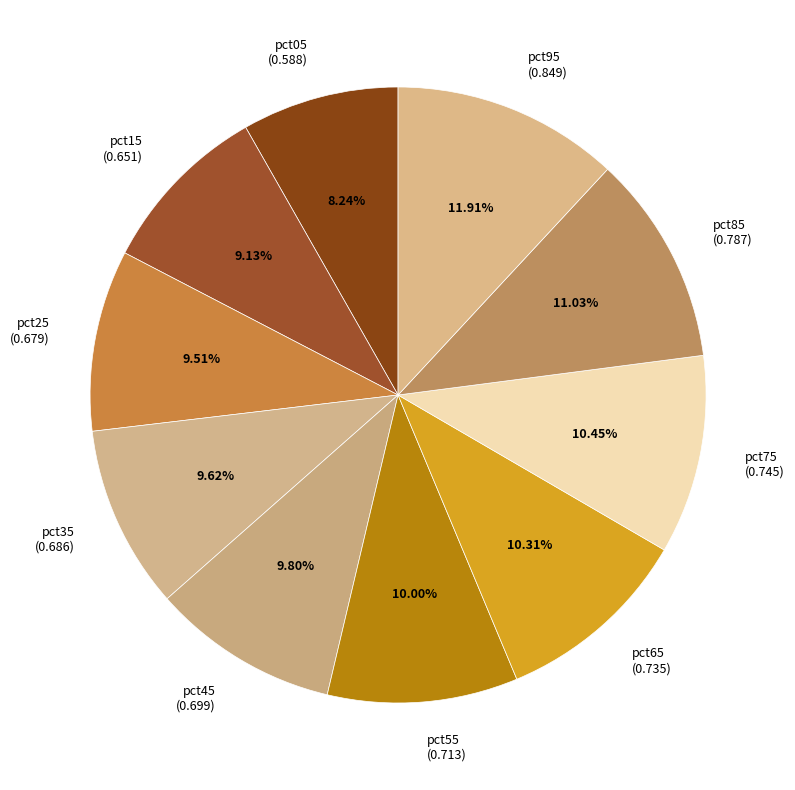

Which category has the smallest portion of the pie?

pct05